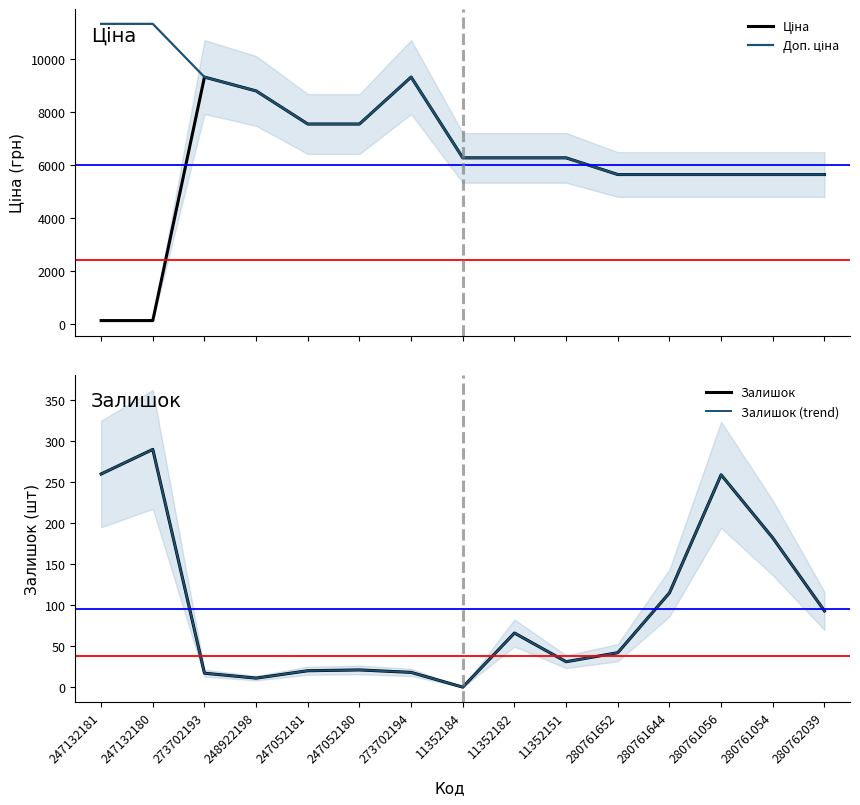

The Ціна series shows 9321.4 at 273702193. True or false?

True